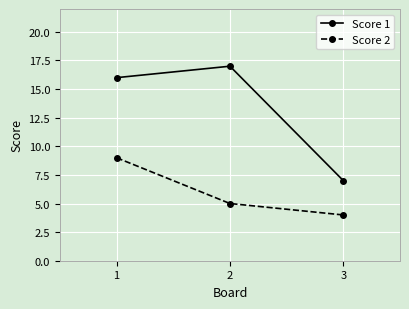

Read the Score 1 value at 2, to the nearest 5.

15